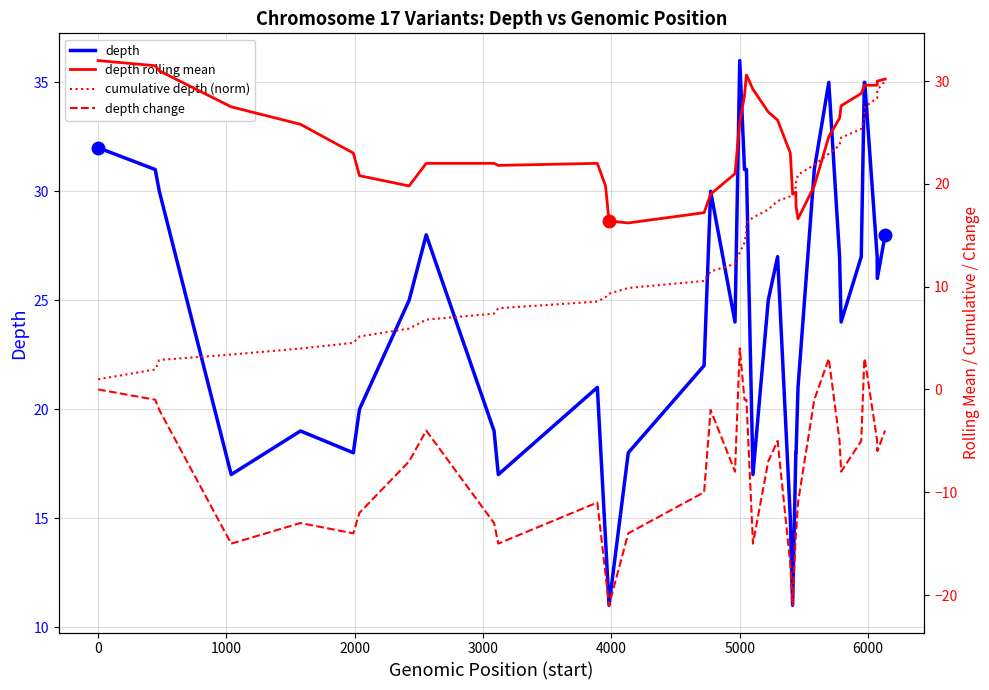

What is the maximum value for depth?

36